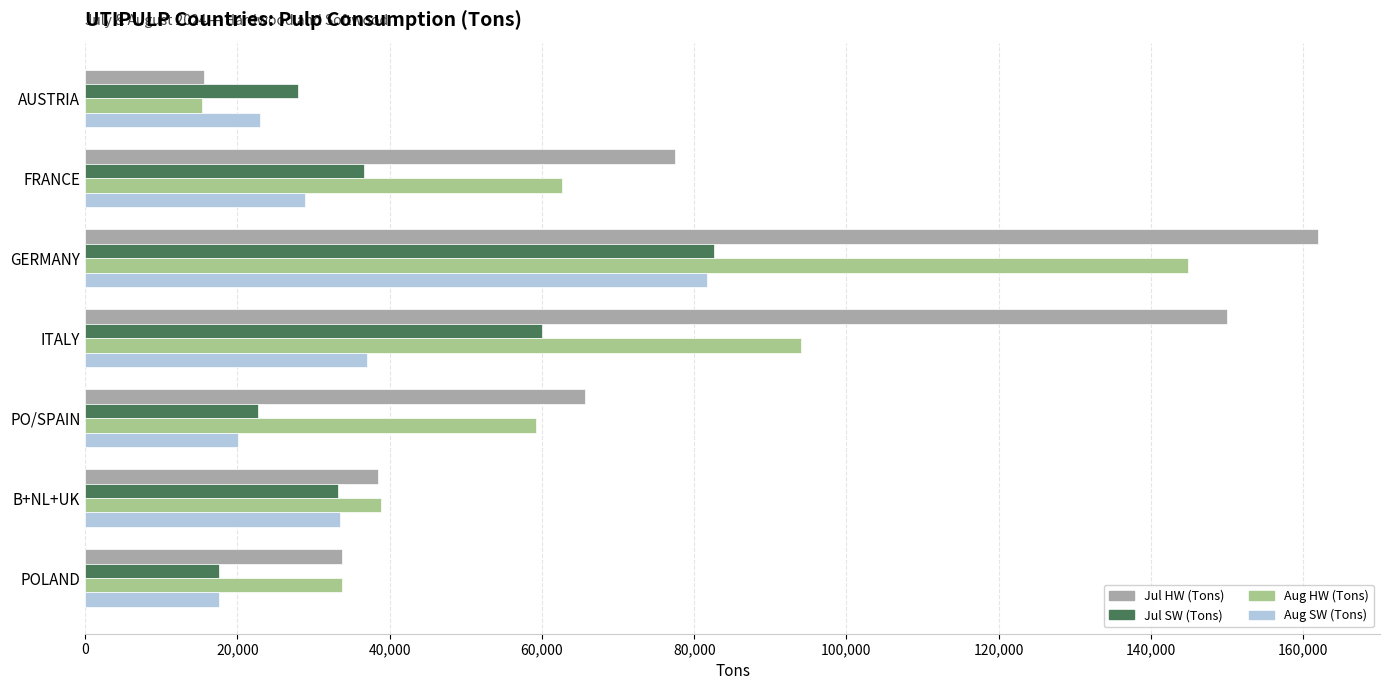

What is the total value across all series at AUSTRIA?

81798